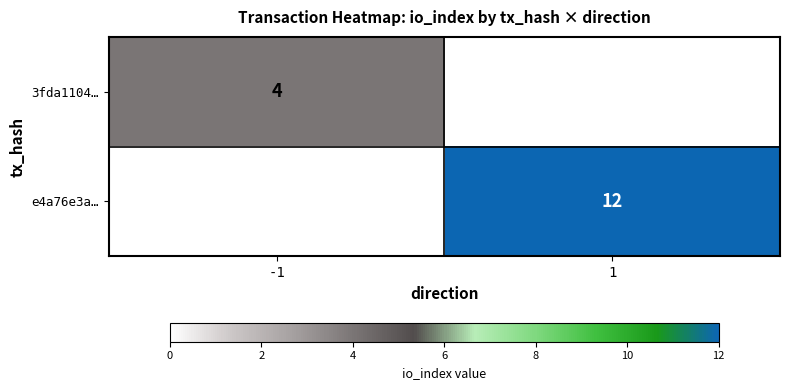

The 3fda1104… series shows 5.4 at -1. True or false?

False